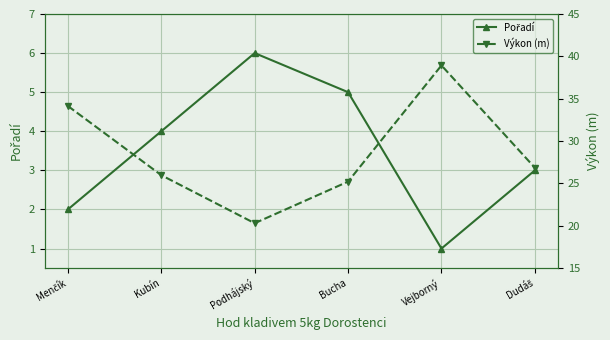

List the series in order of their overall mean, lowest first.

Pořadí, Výkon (m)